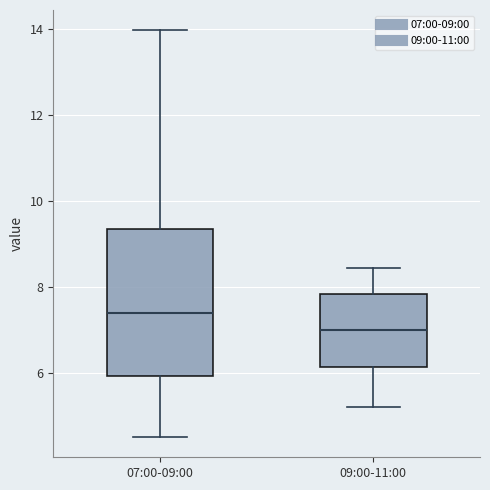

Reading left to right, read every box against the y-axis: the position of its median line, the range the box covers, and the ends of its whiskers. The values are not printed on the chart, so give them approximately, as read against the axis.

07:00-09:00: median 7.4, box 6.0 to 9.4, whiskers 4.6 to 14.0
09:00-11:00: median 7.0, box 6.2 to 7.8, whiskers 5.2 to 8.4